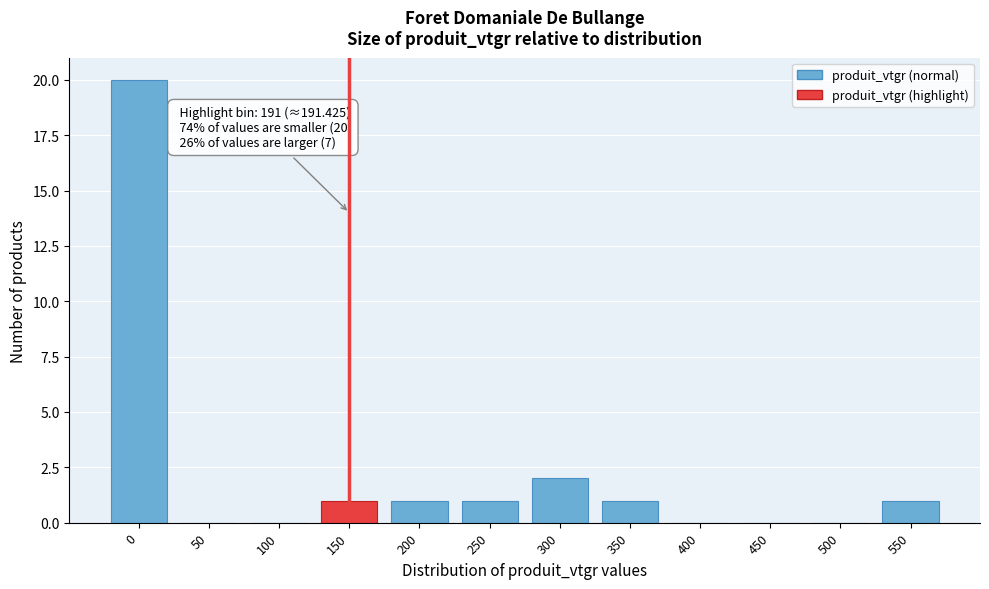

Reading left to right, what are all the values shown in this chart?

0=20	50=0	100=0	150=1	200=1	250=1	300=2	350=1	400=0	450=0	500=0	550=1